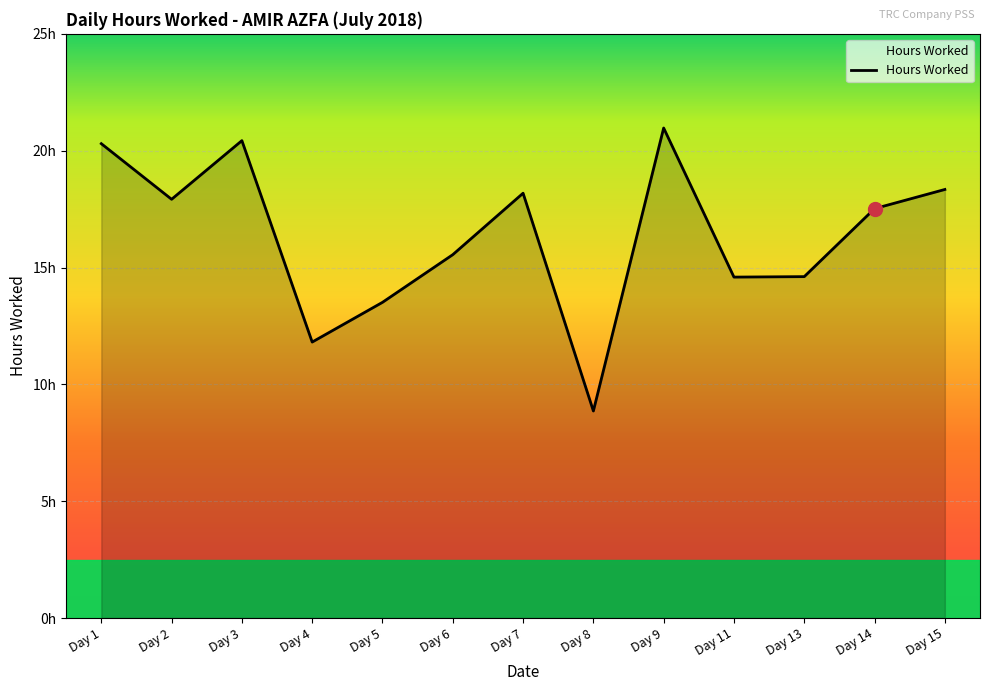

Which has a higher value, Day 11 or Day 9?

Day 9